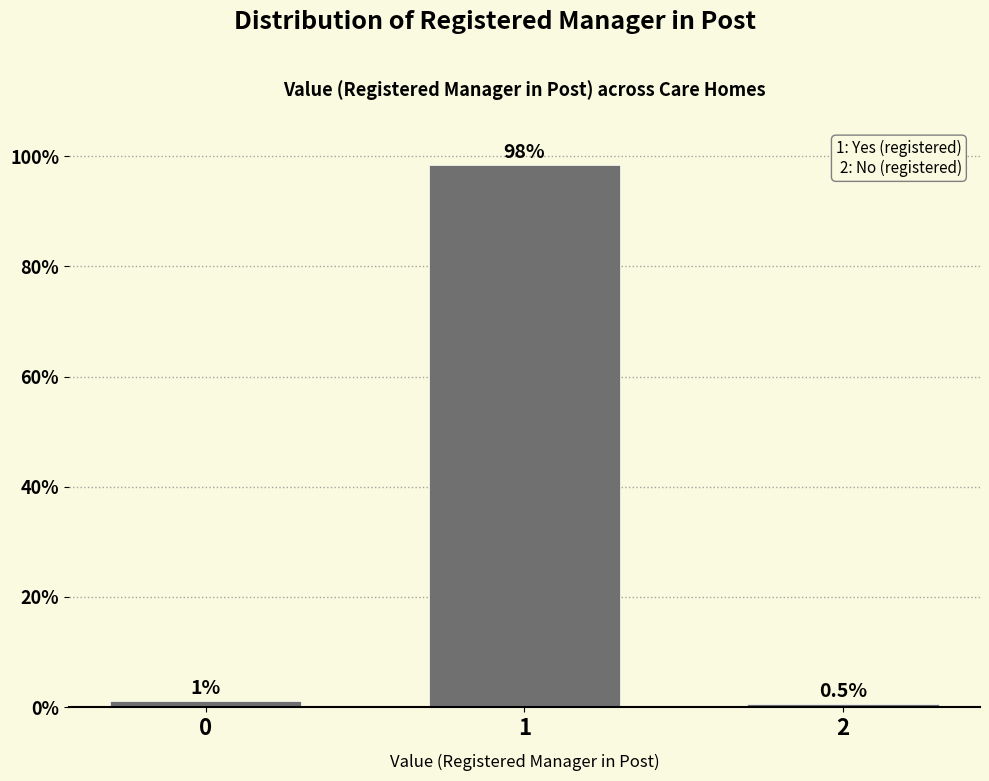

Rank the categories by value from highest to lowest.

1, 0, 2